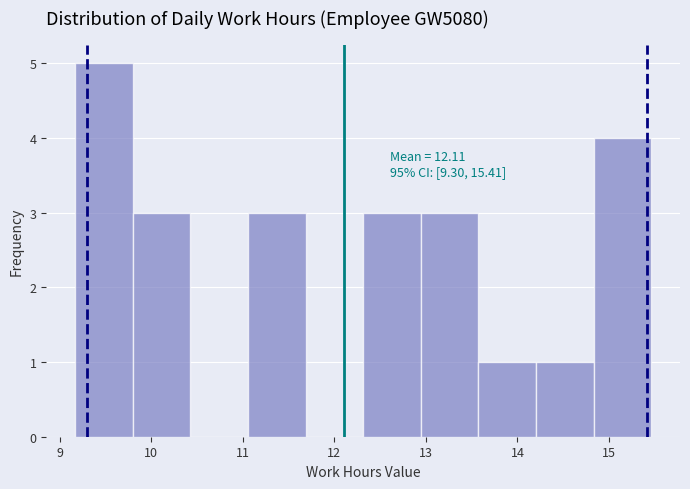

Over which range of the x-axis is the bar tallest?

9.2 to 9.8